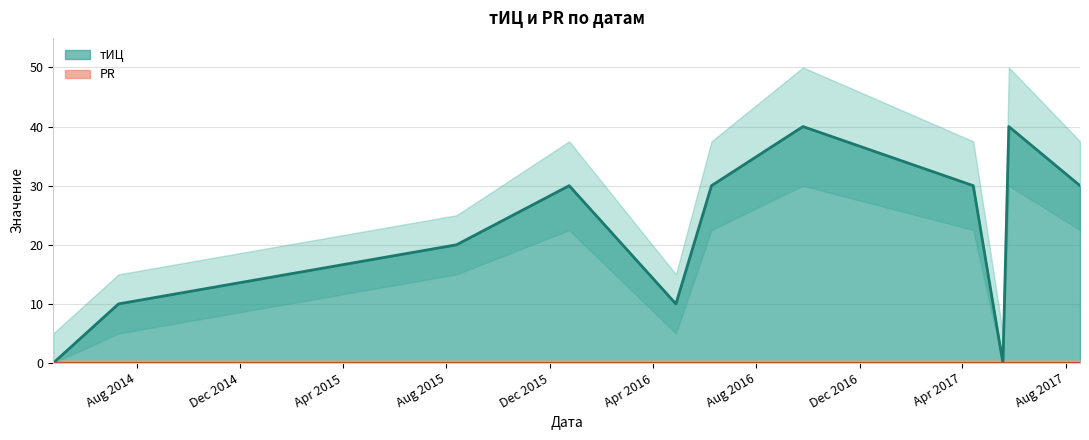

How many points are higher than both their immediate neighbors (excluding endpoints)?

3